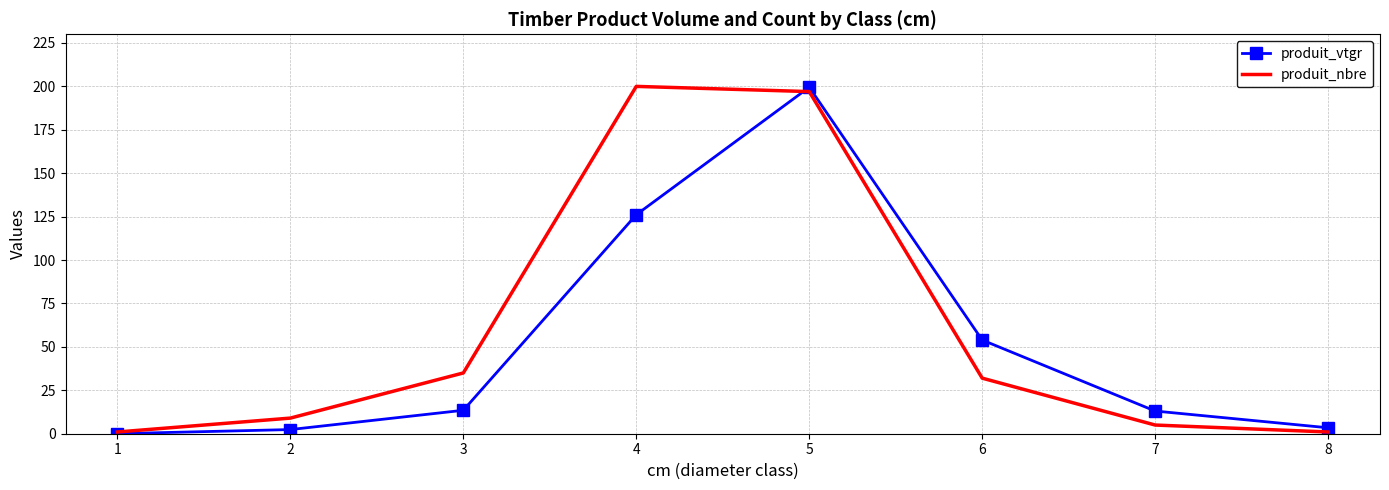

Which series has the largest total across all categories?

produit_nbre